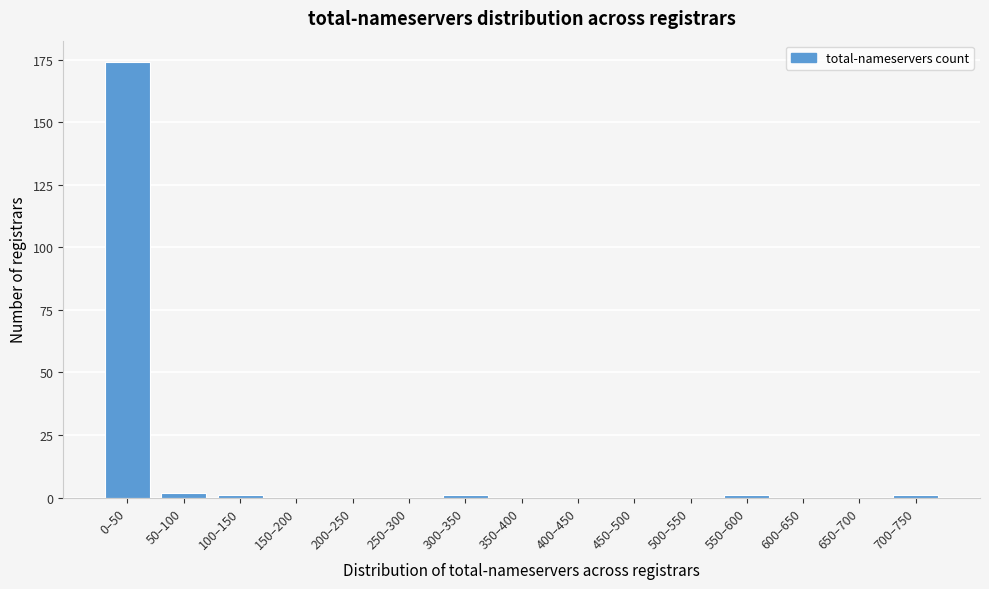

Reading left to right, what are all the values shown in this chart?

0–50=174	50–100=2	100–150=1	150–200=0	200–250=0	250–300=0	300–350=1	350–400=0	400–450=0	450–500=0	500–550=0	550–600=1	600–650=0	650–700=0	700–750=1